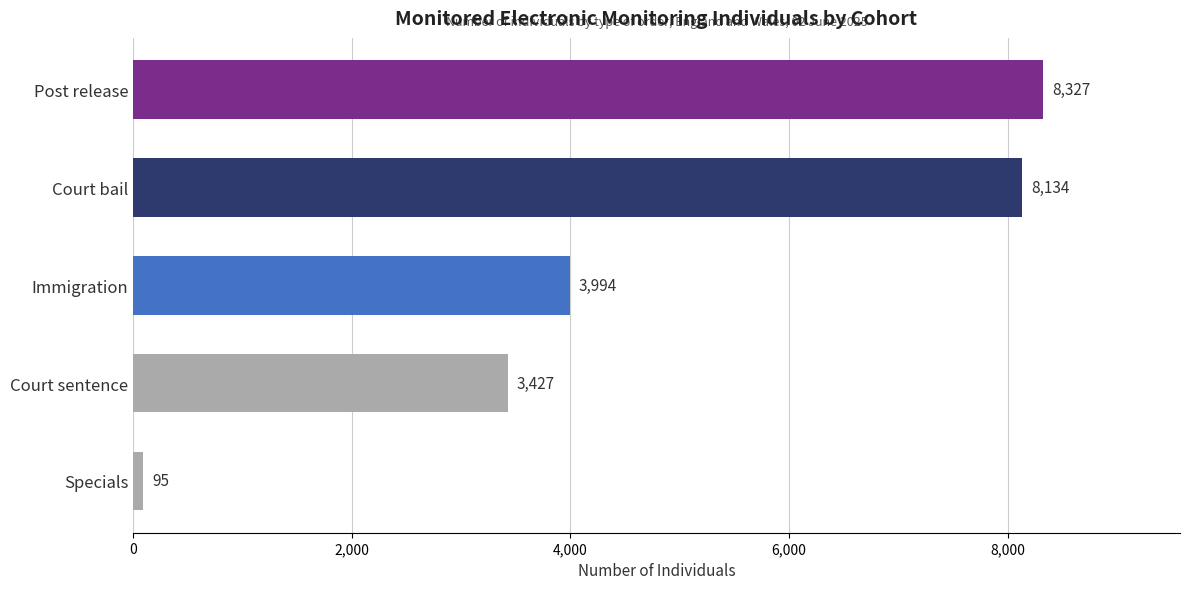

List the labels in order of value, largest first.

Post release, Court bail, Immigration, Court sentence, Specials